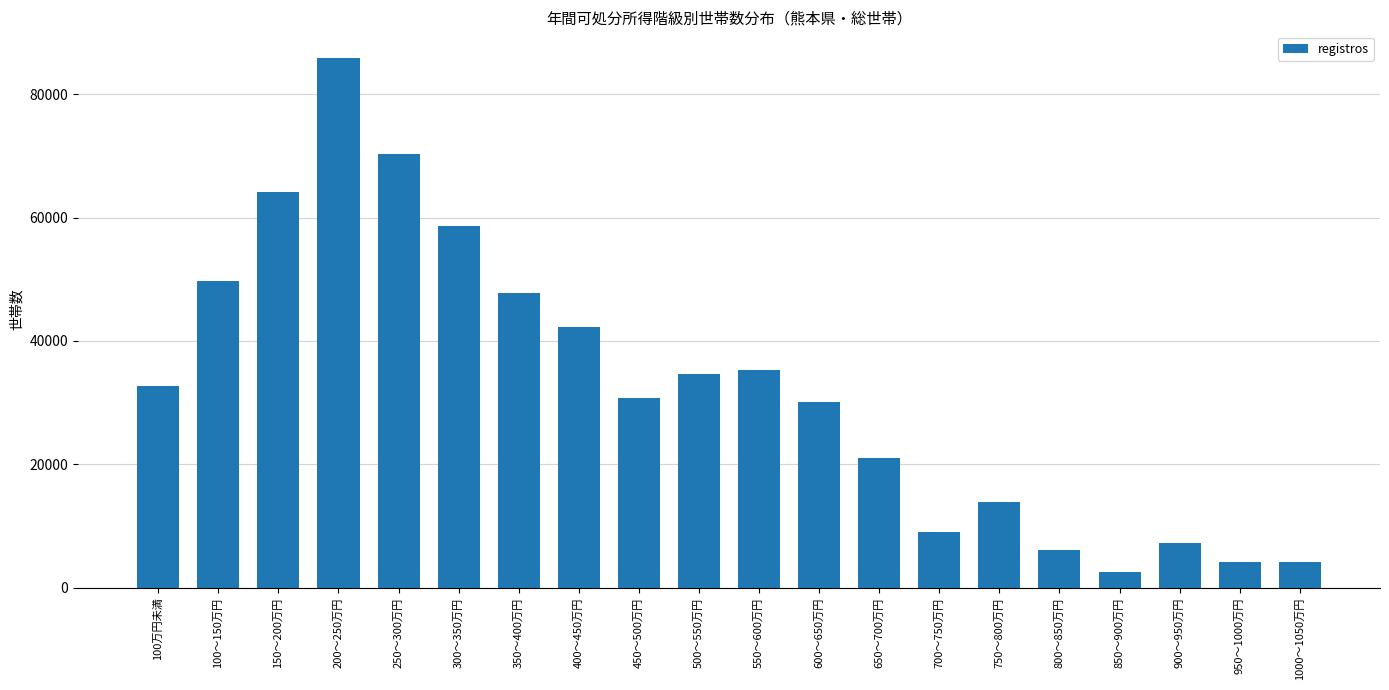

What is the change in value from 300～350万円 to 600～650万円?

-28482